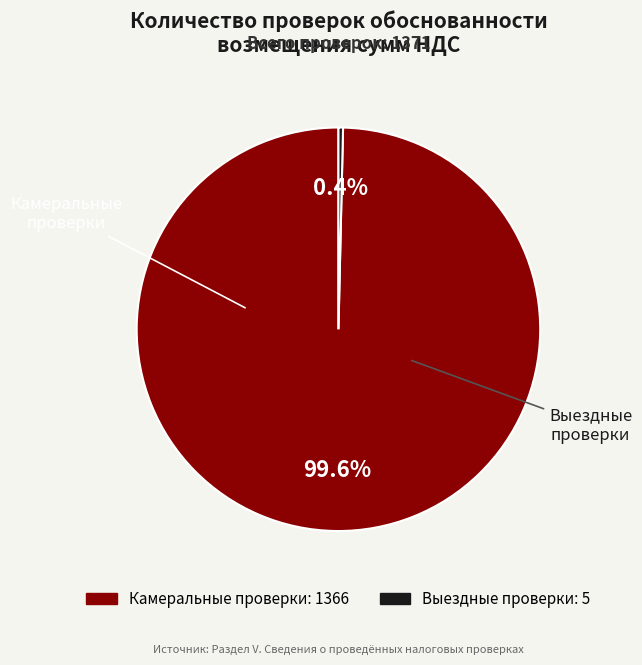

Which slice is the largest?

Камеральные проверки